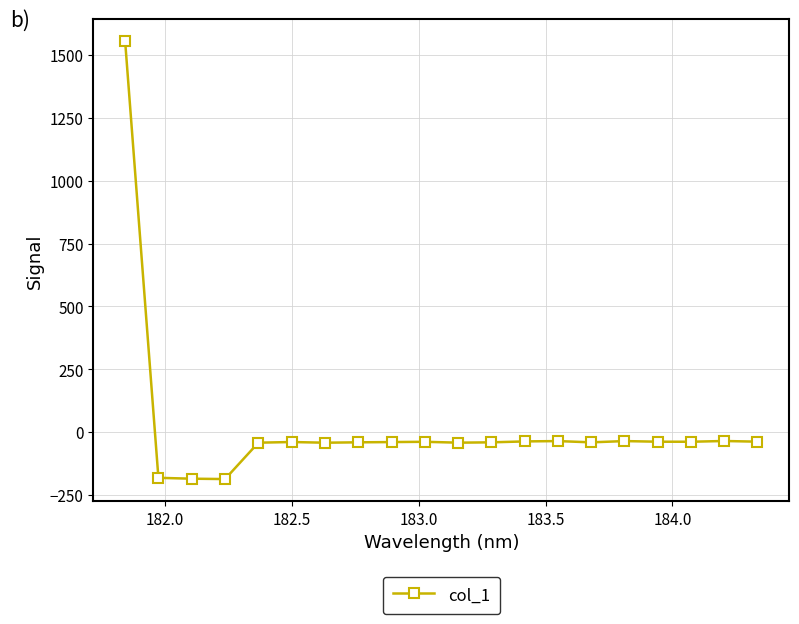

What is the difference between the maximum and minimum values?

1744.7